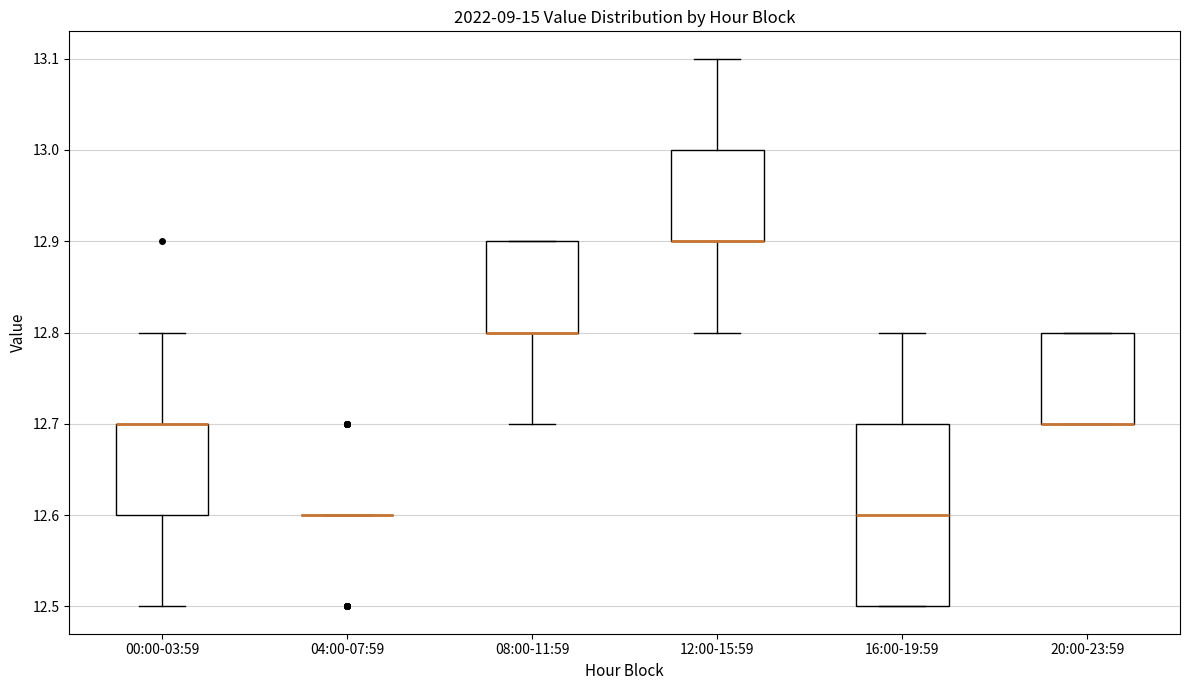

Comparing the boxes themselves (not the whiskers), which one is the tallest?

16:00-19:59